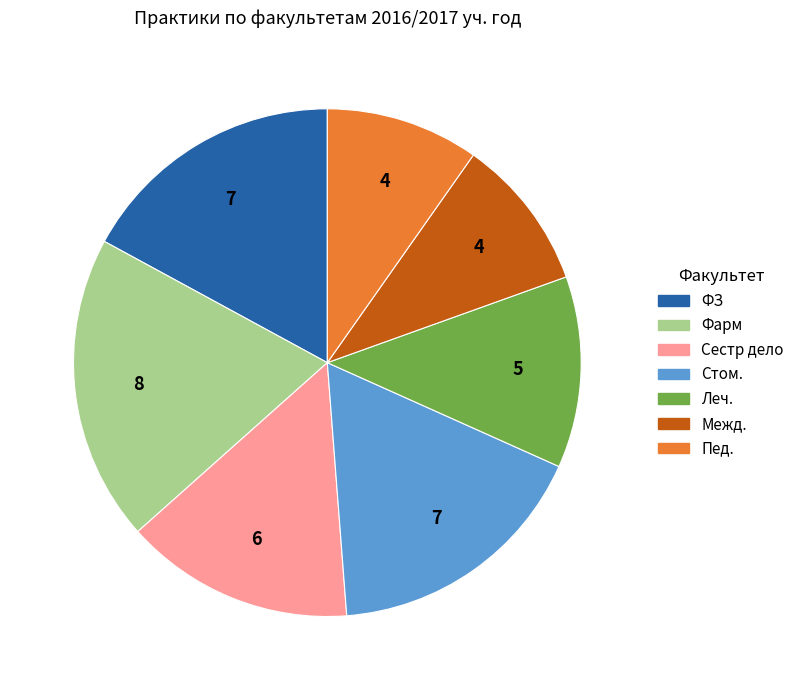

Is it true that Межд. is 10% of the pie?

True